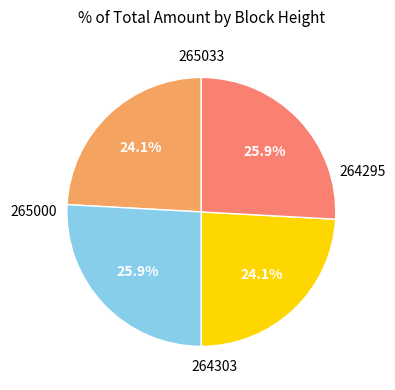

Is there a majority slice in this chart?

No